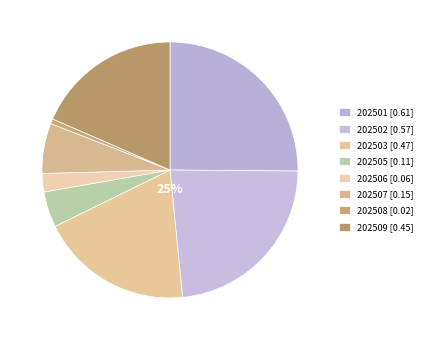

True or false: 202502 accounts for 32% of the total.

False